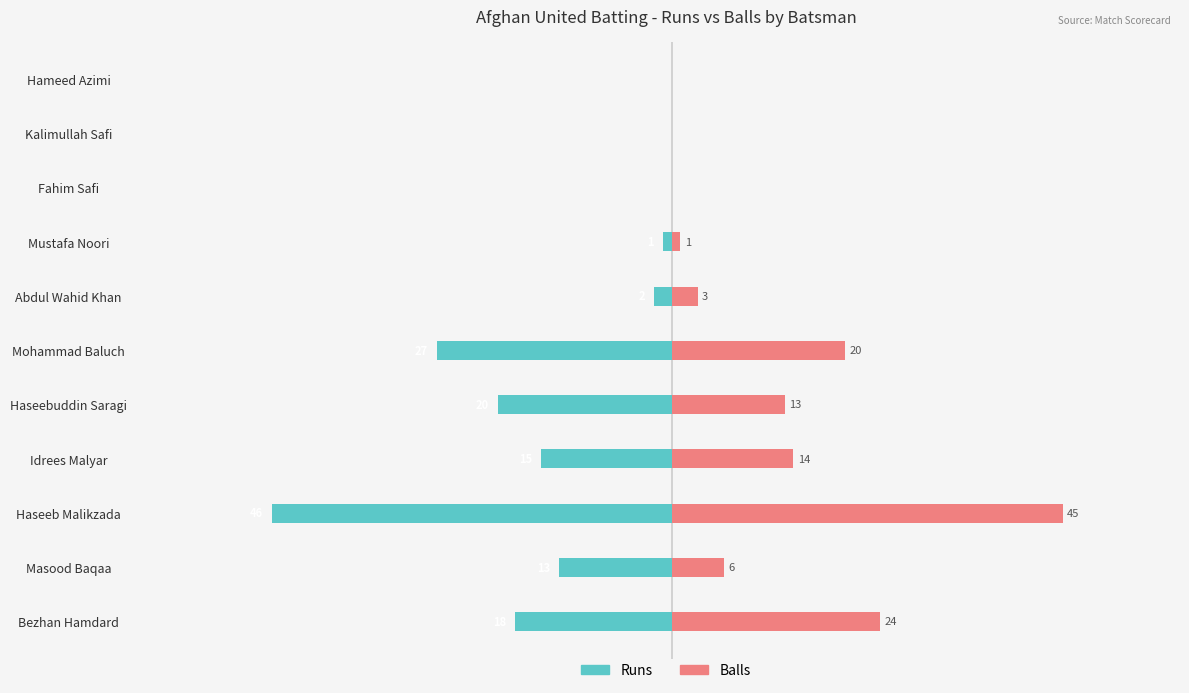

What is the difference between the maximum and minimum values in the Balls series?

45